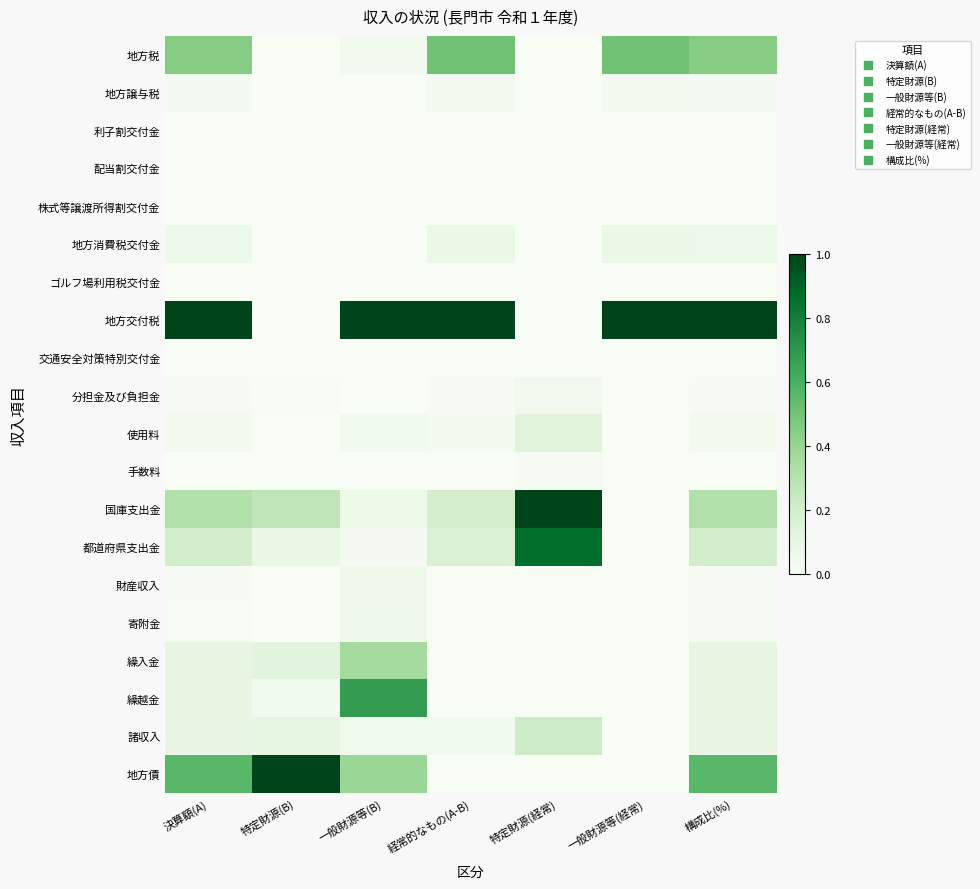

At how many categories does at least one series exceed 0?

7